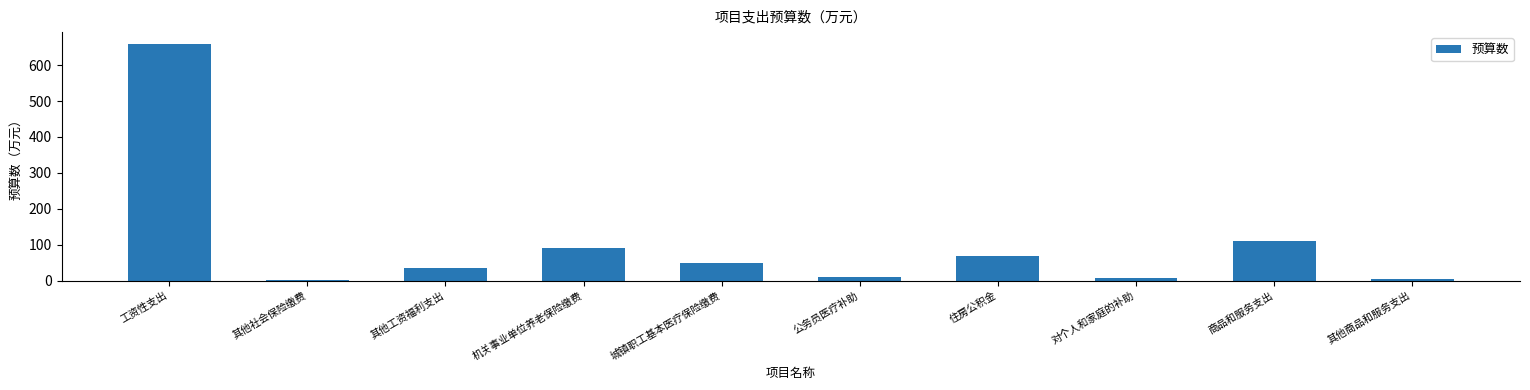

At which category does the chart reach its peak across all series?

工资性支出